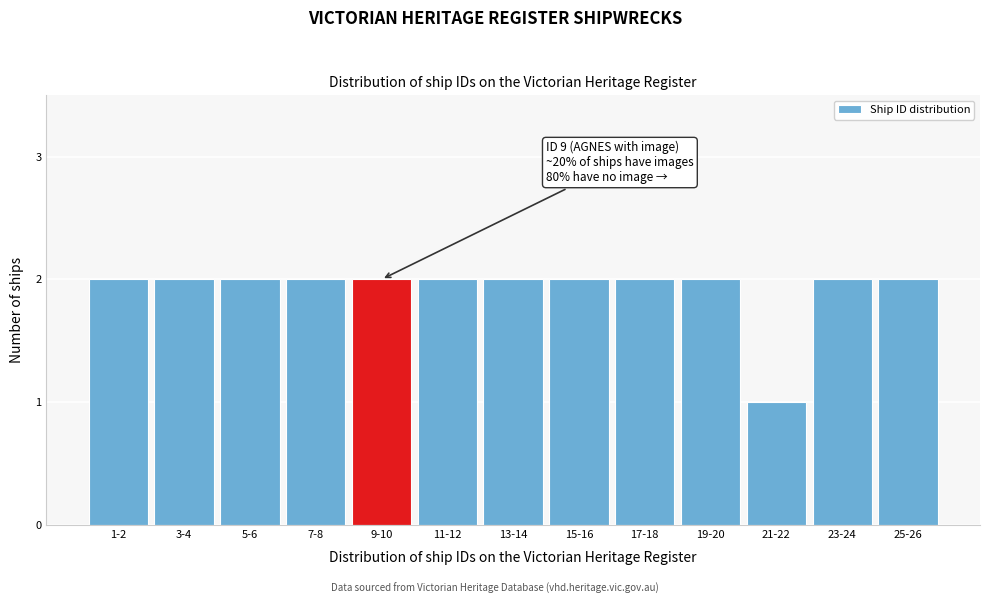

Reading right to left, what are all the values shown in this chart?

25-26=2	23-24=2	21-22=1	19-20=2	17-18=2	15-16=2	13-14=2	11-12=2	9-10=2	7-8=2	5-6=2	3-4=2	1-2=2